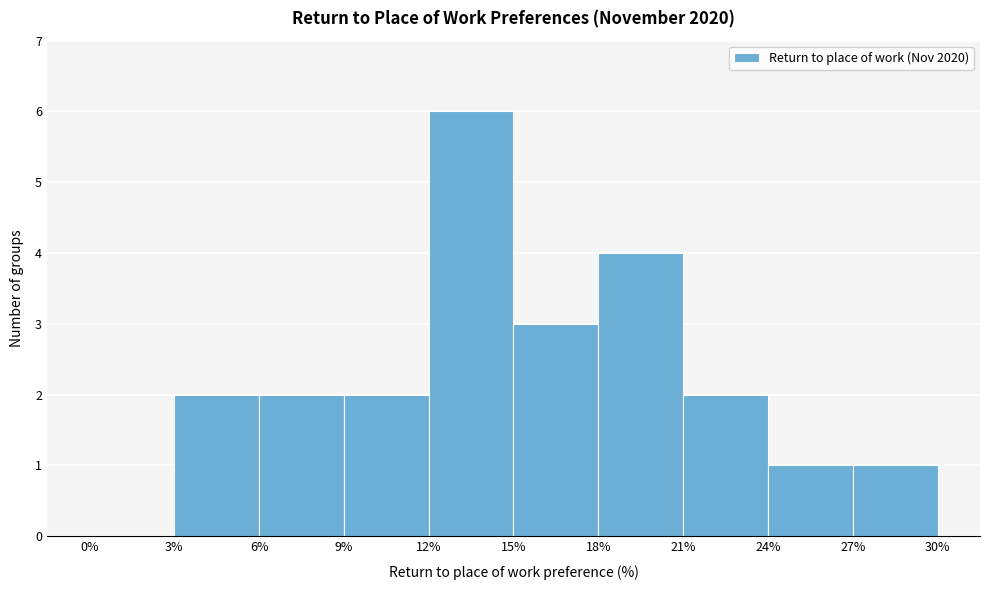

Reading left to right, transcribe this chart: for each bar, give the range it covers on the x-axis and its height. The values are not printed on the chart, so give them approximately, as read against the axis.

0% to 3%: 0
3% to 6%: 2
6% to 9%: 2
9% to 12%: 2
12% to 15%: 6
15% to 18%: 3
18% to 21%: 4
21% to 24%: 2
24% to 27%: 1
27% to 30%: 1